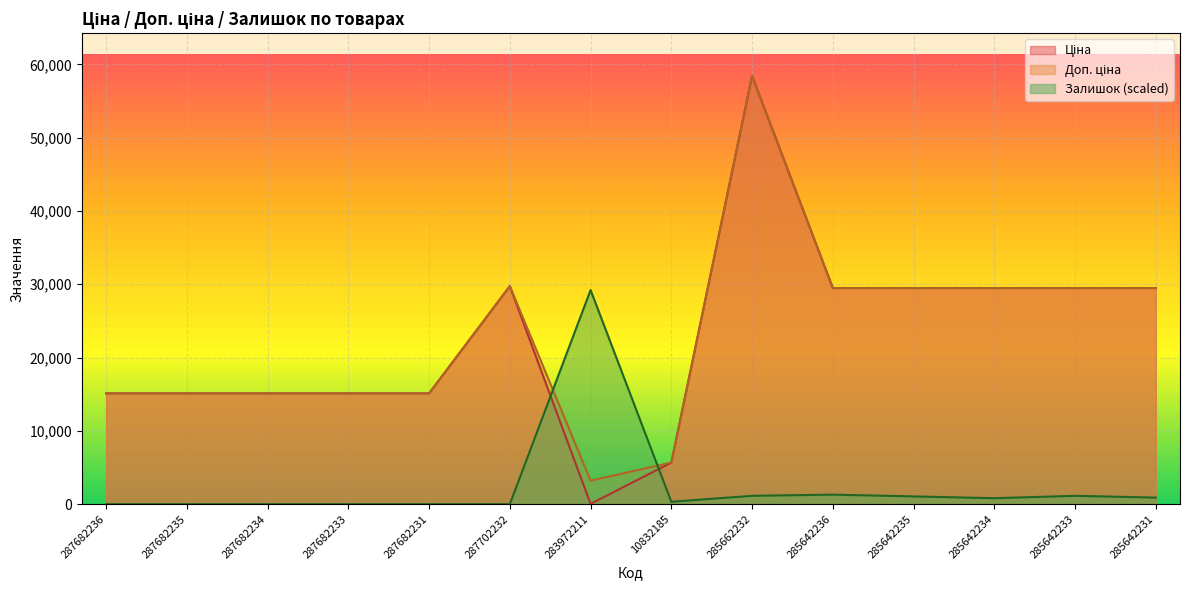

What position from the right is 287682236?

14